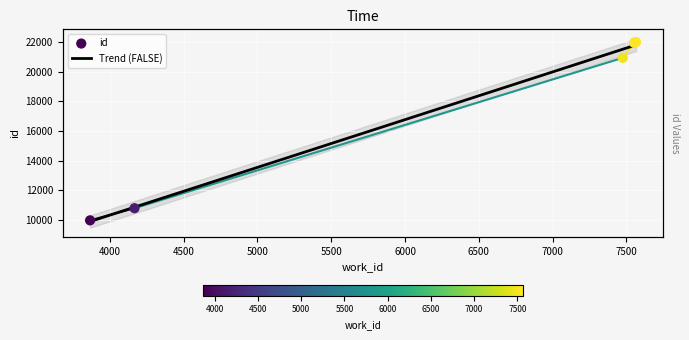

Approximately how many times larger is the value at 7553 compared to 7565?

1.0